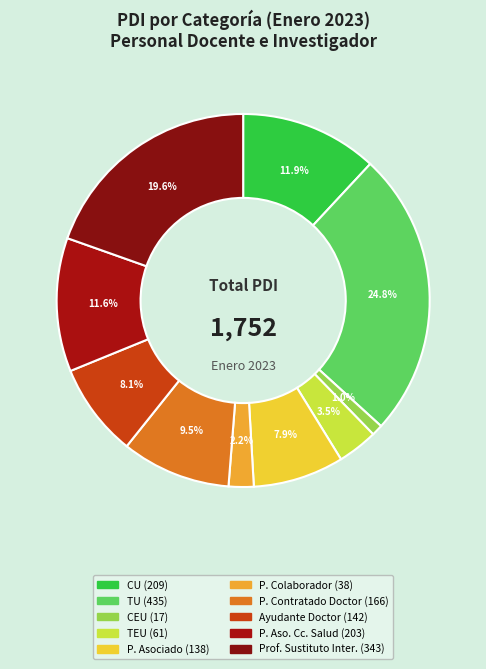

Which category has the smallest portion of the pie?

CEU